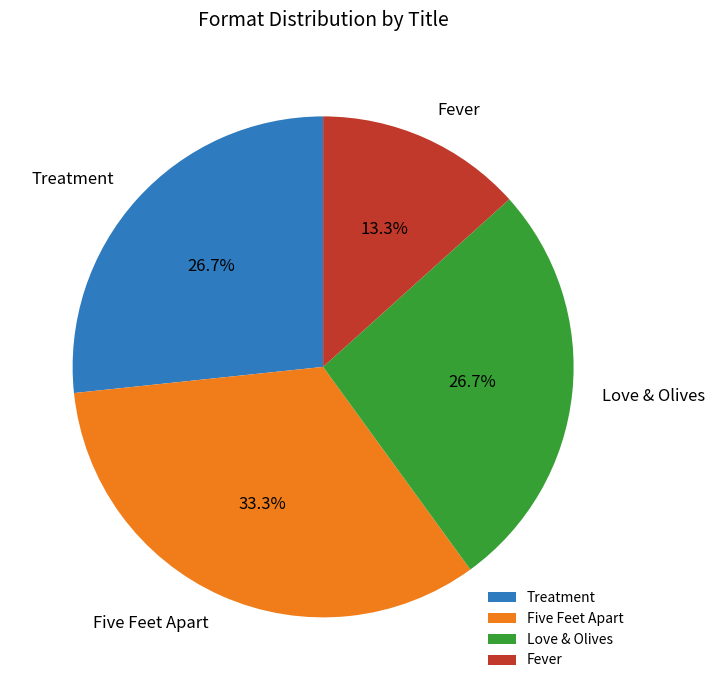

Is Fever the majority of the pie?

No